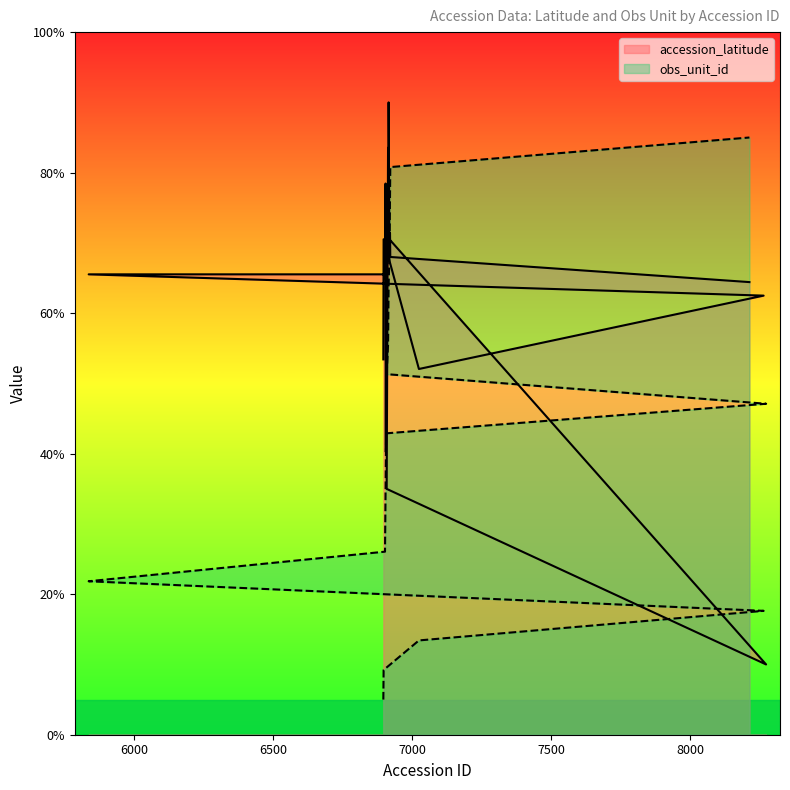

What is the maximum value for obs_unit_id_normalized?

85.0